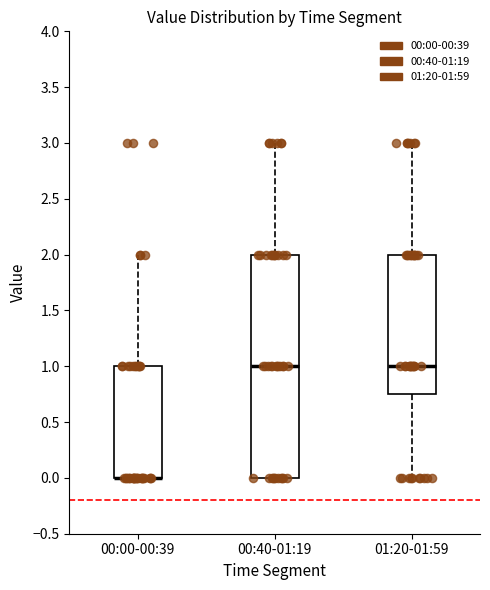

Reading left to right, read every box against the y-axis: the position of its median line, the range the box covers, and the ends of its whiskers. The values are not printed on the chart, so give them approximately, as read against the axis.

00:00-00:39: median 0.00 (drawn on the box's lower edge), box 0.00 to 1.00, whiskers 0.00 to 2.00
00:40-01:19: median 1.00, box 0.00 to 2.00, whiskers 0.00 to 3.00
01:20-01:59: median 1.00, box 0.75 to 2.00, whiskers 0.00 to 3.00